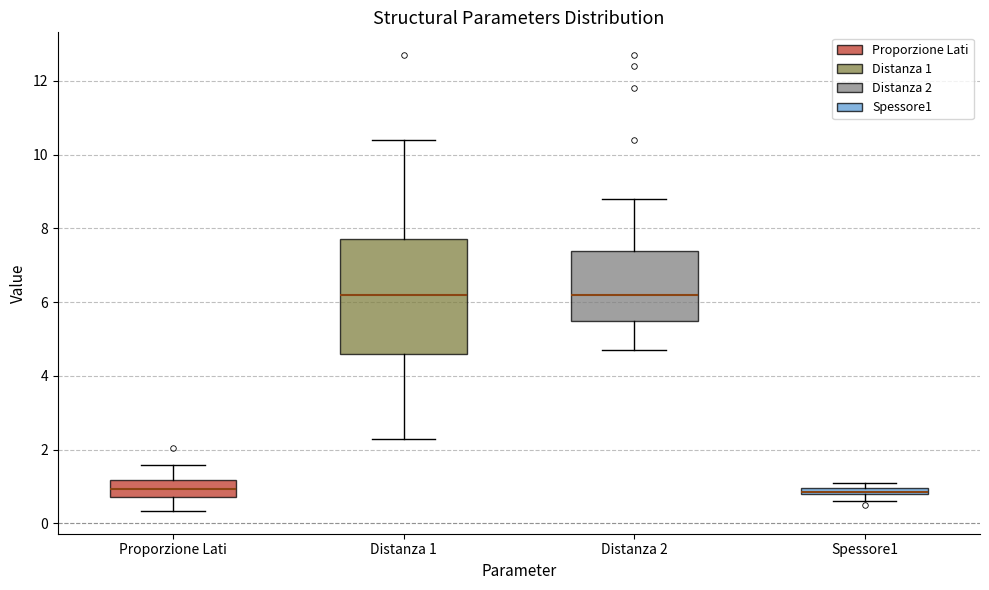

Where is the lower edge of the box for Spessore1 on the y-axis? The values are not printed on the chart, so give them approximately, as read against the axis.

0.8